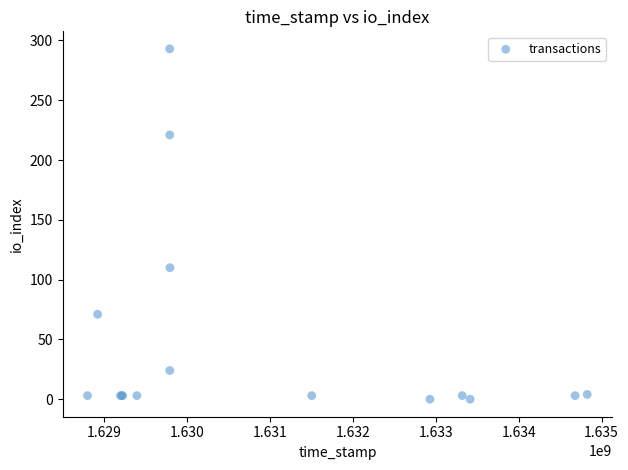

What Y value in the scatter plot is closest to 146?

110